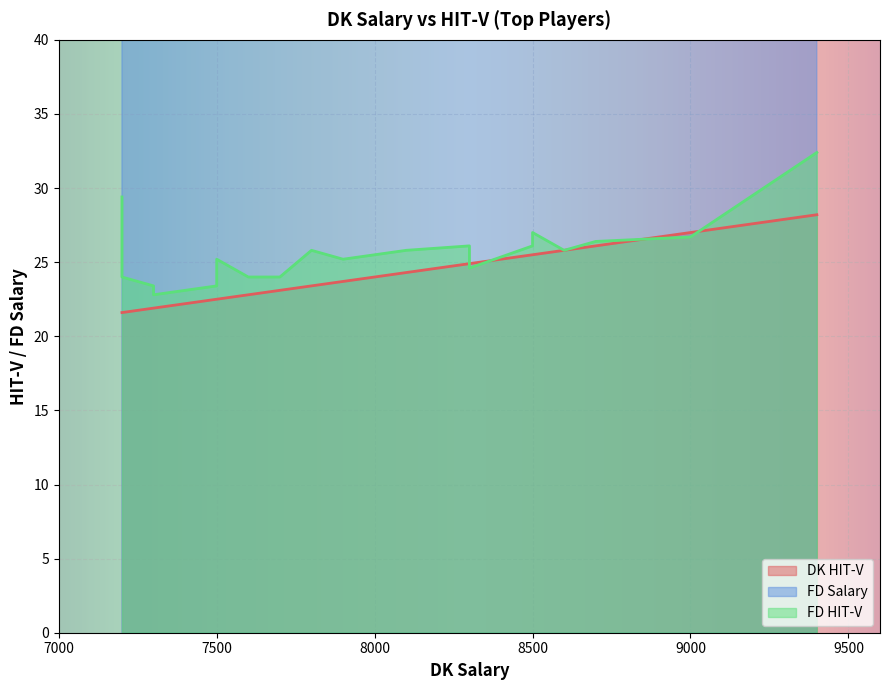

Is the value of FD HIT-V at Boyd greater than the value of FD Salary at Kamara?

No